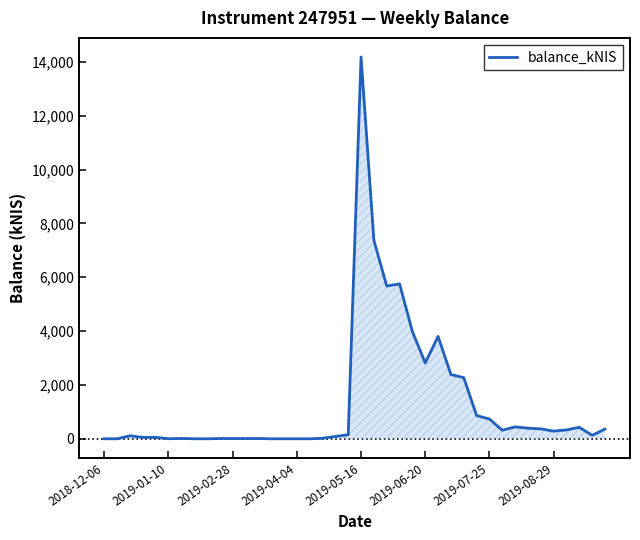

How many points are higher than both their immediate neighbors (excluding endpoints)?

11